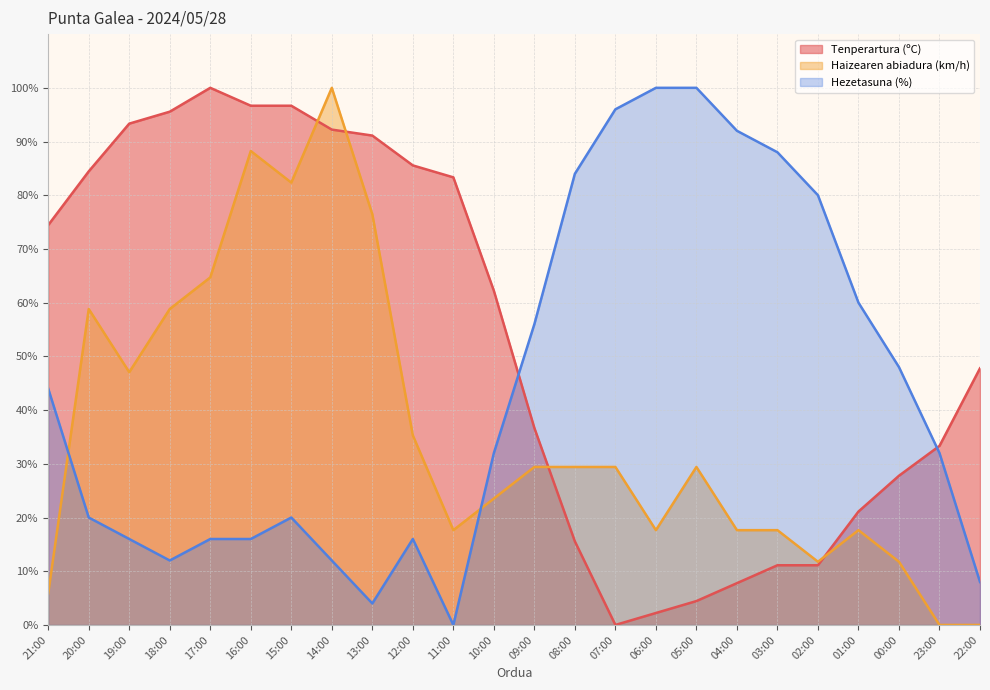

In Haizearen abiadura (km/h), how many points are higher than both neighbors (excluding endpoints)?

5